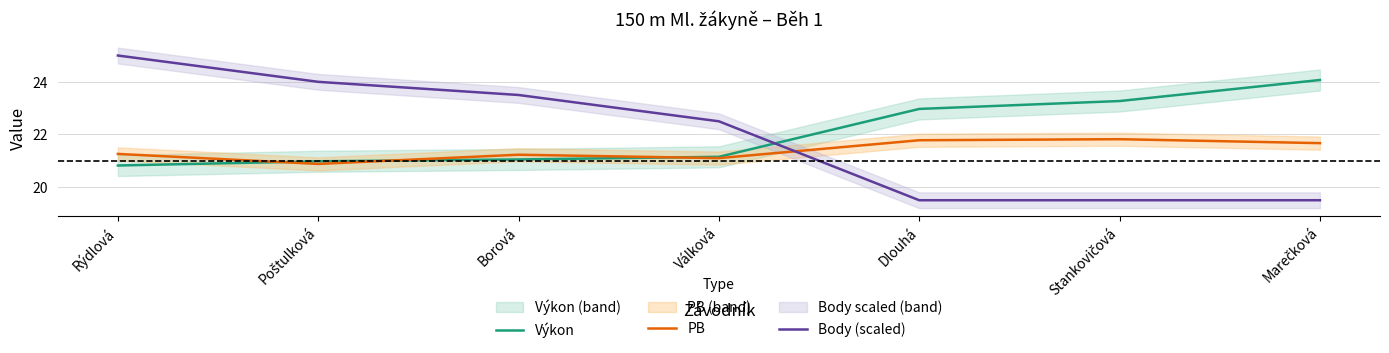

Which series has the widest spread of values?

Body (scaled)